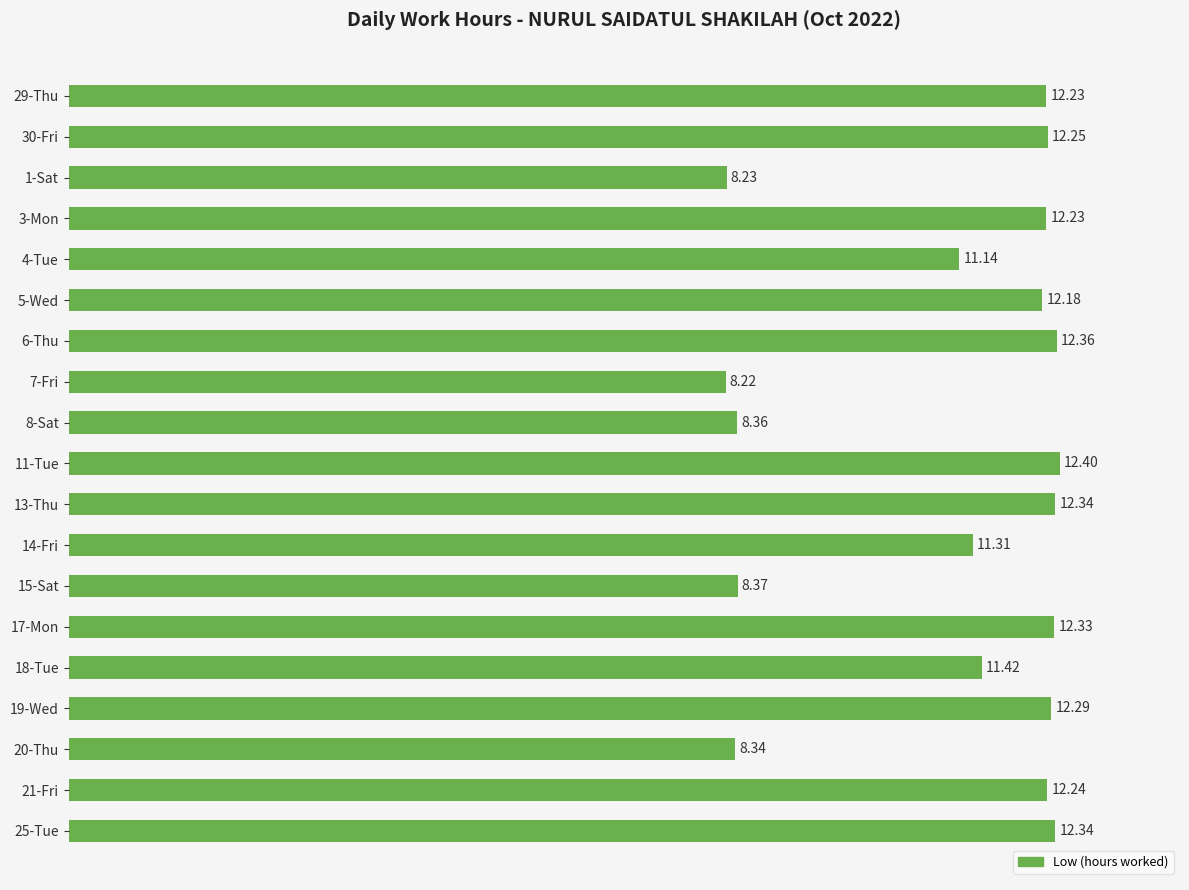

What is the sum of the values at 21-Fri and 18-Tue?

23.7